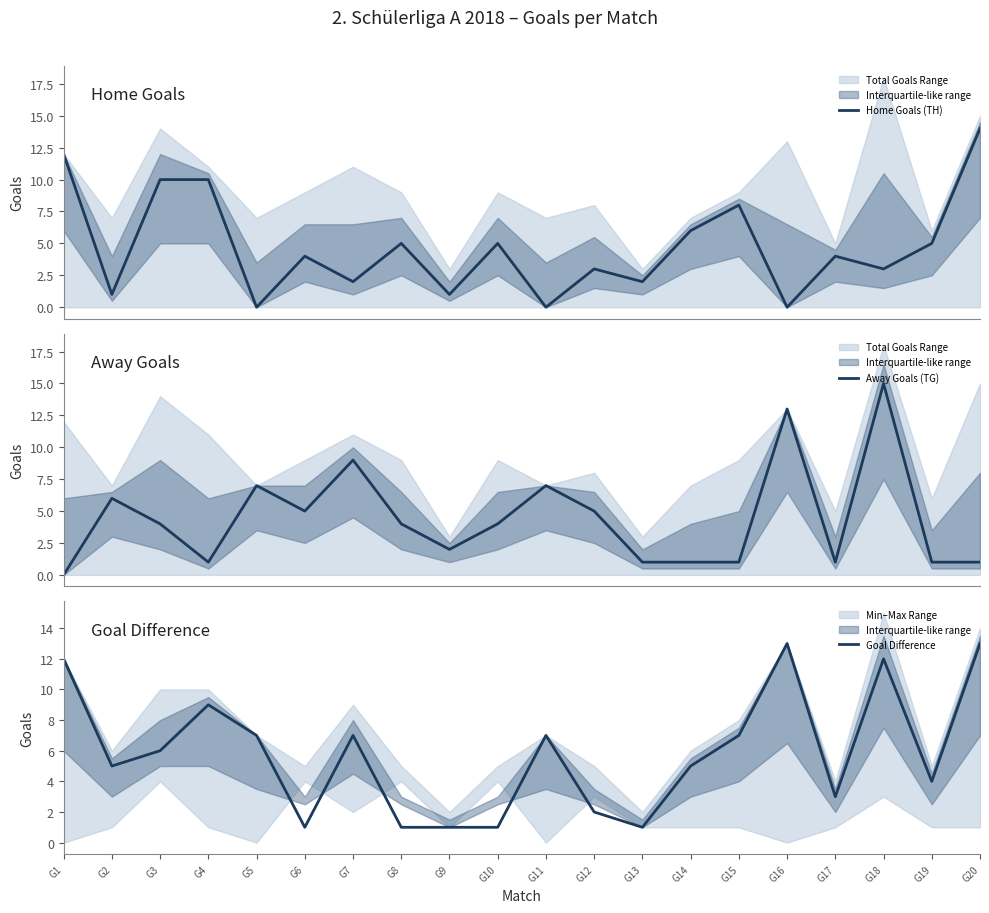

Reading right to left, transcribe all the data shown in this chart.

Home Goals (TH): 14	5	3	4	0	8	6	2	3	0	5	1	5	2	4	0	10	10	1	12
Away Goals (TG): 1	1	15	1	13	1	1	1	5	7	4	2	4	9	5	7	1	4	6	0
Goal Difference: 13	4	12	3	13	7	5	1	2	7	1	1	1	7	1	7	9	6	5	12